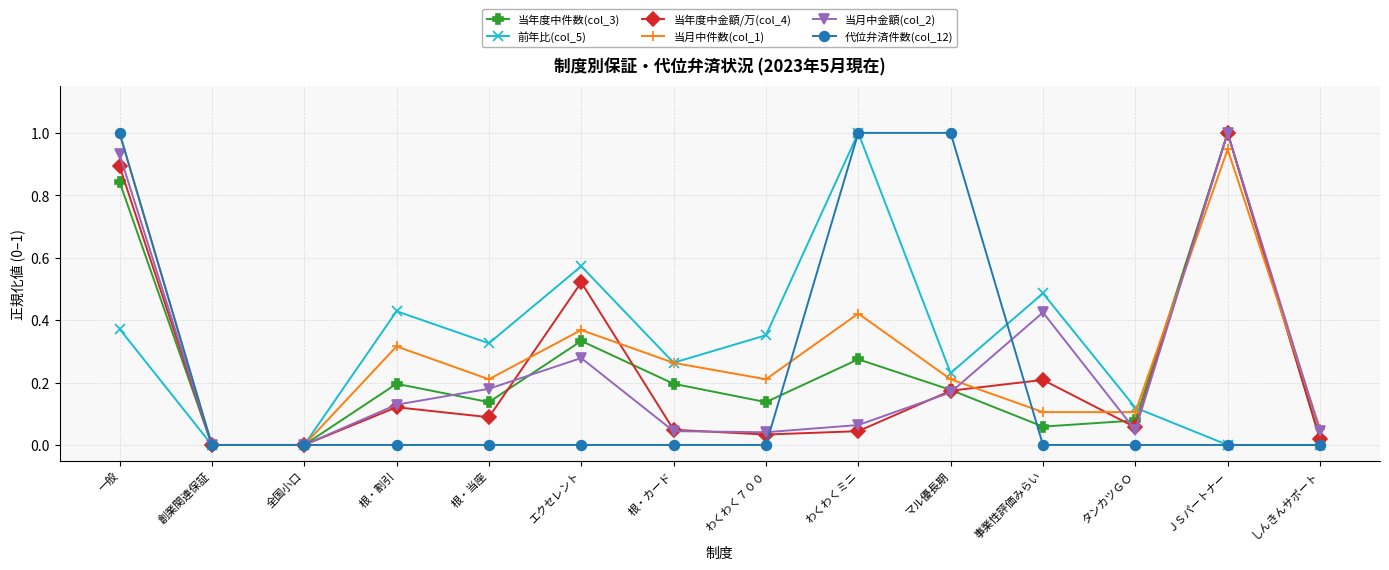

Is the value of 代位弁済件数(col_12) at わくわくミニ greater than the value of 当月中金額(col_2) at 全国小口?

Yes